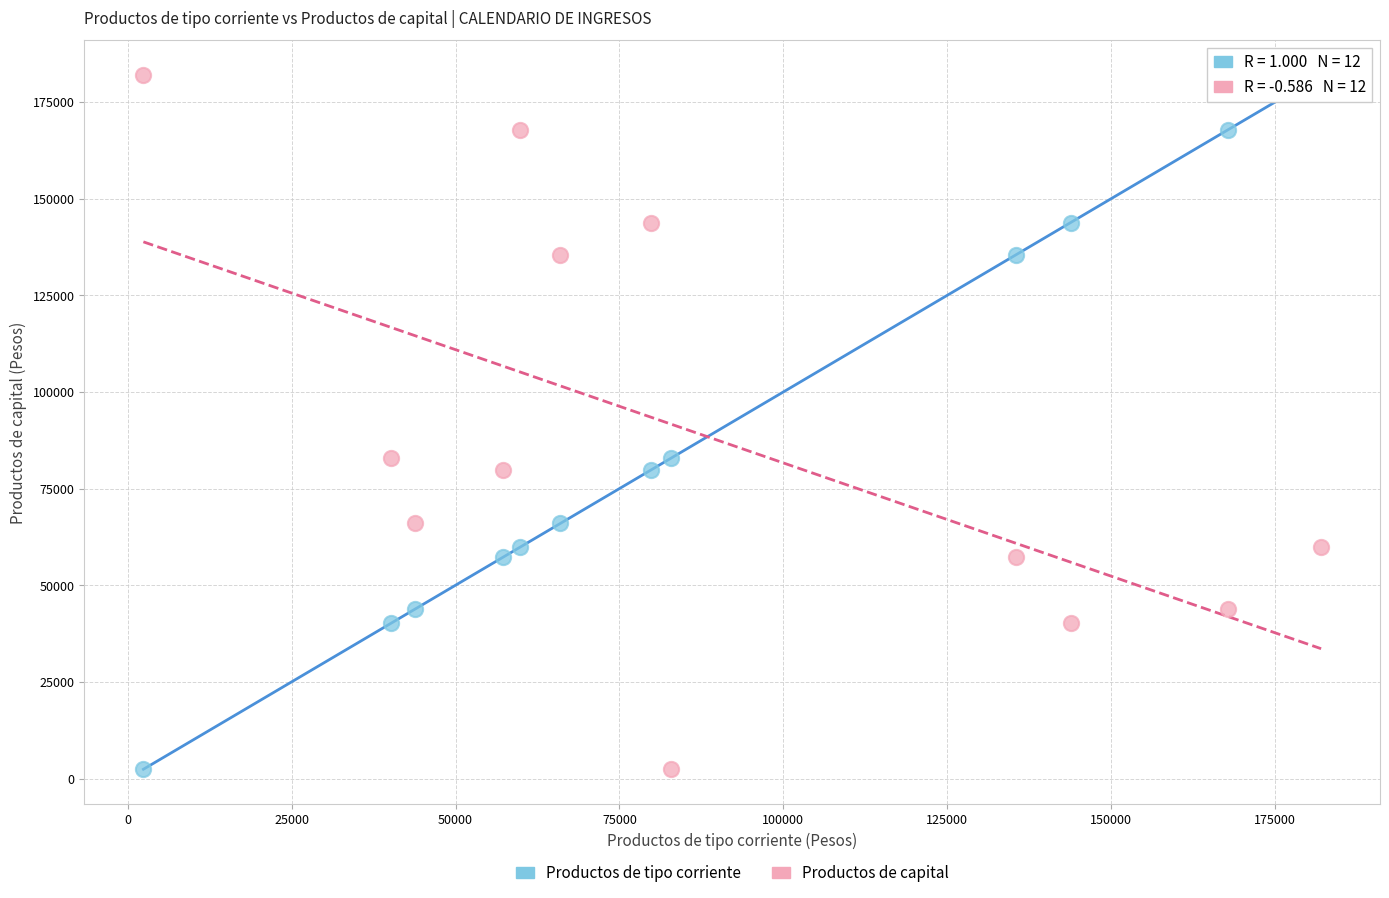

Across all data points, what is the range of X values (max minus min)?

179600